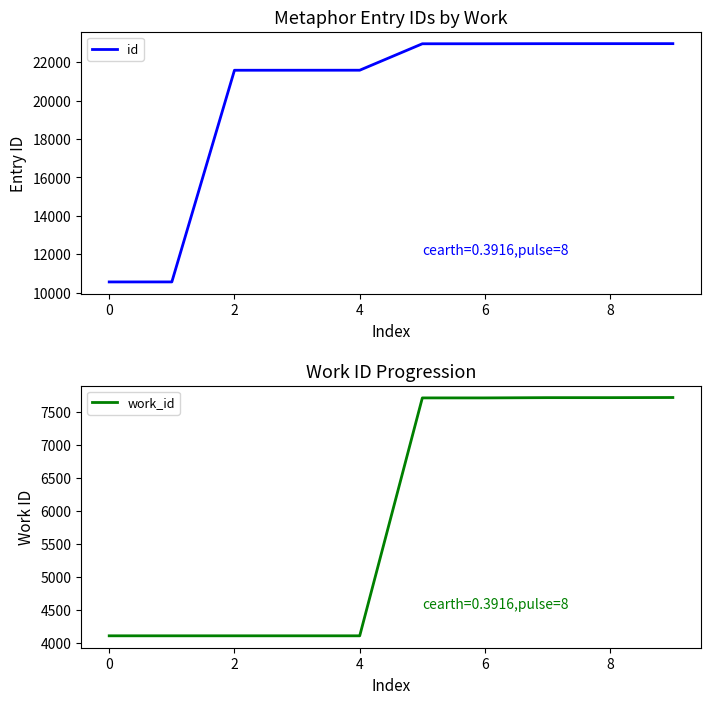

True or false: id and work_id cross at least once.

False